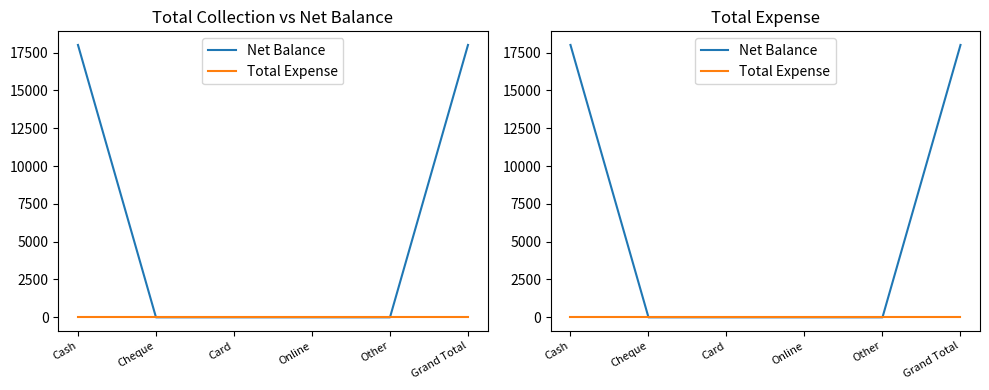

Rank the categories by Net Balance value from highest to lowest.

Cash, Grand Total, Cheque, Card, Online, Other